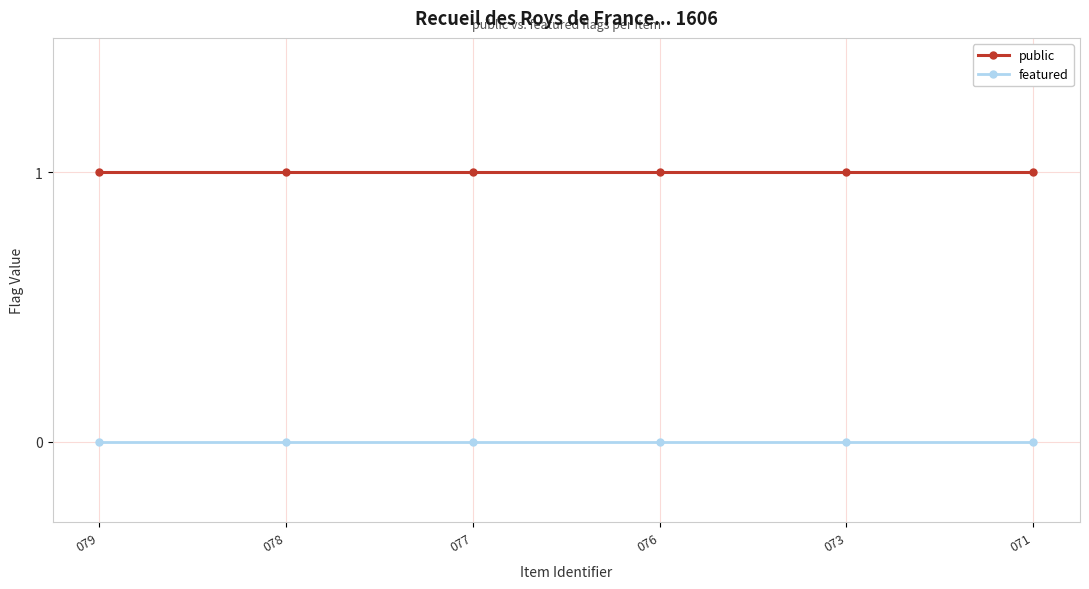

What value does the public series have at 071?

1